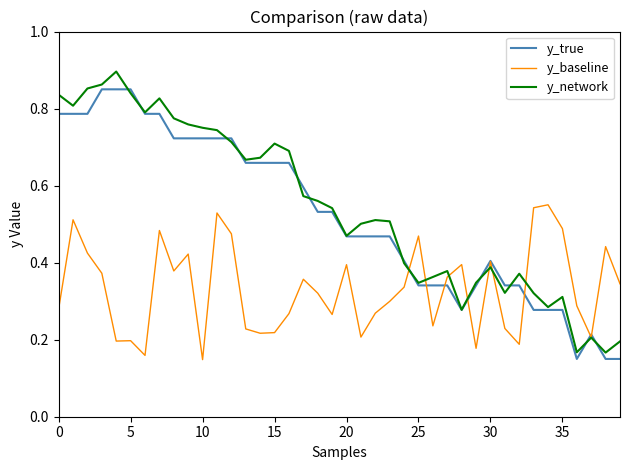

What is the average value of the y_baseline series?

0.3